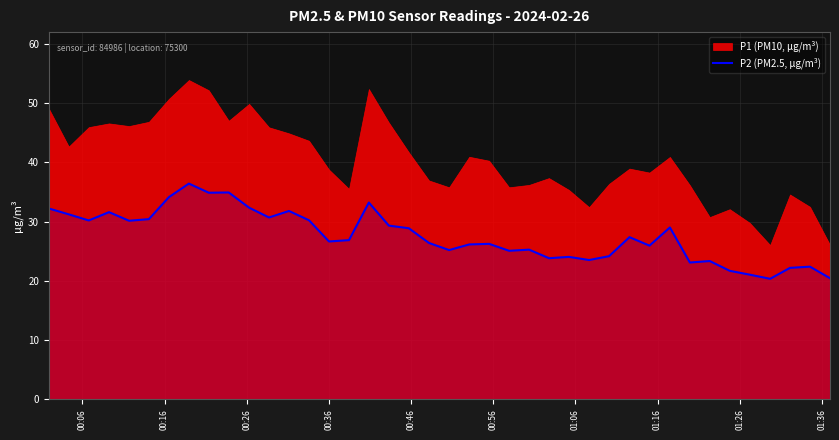

What is the lowest value of the P2 (PM2.5, µg/m³) series?

20.4